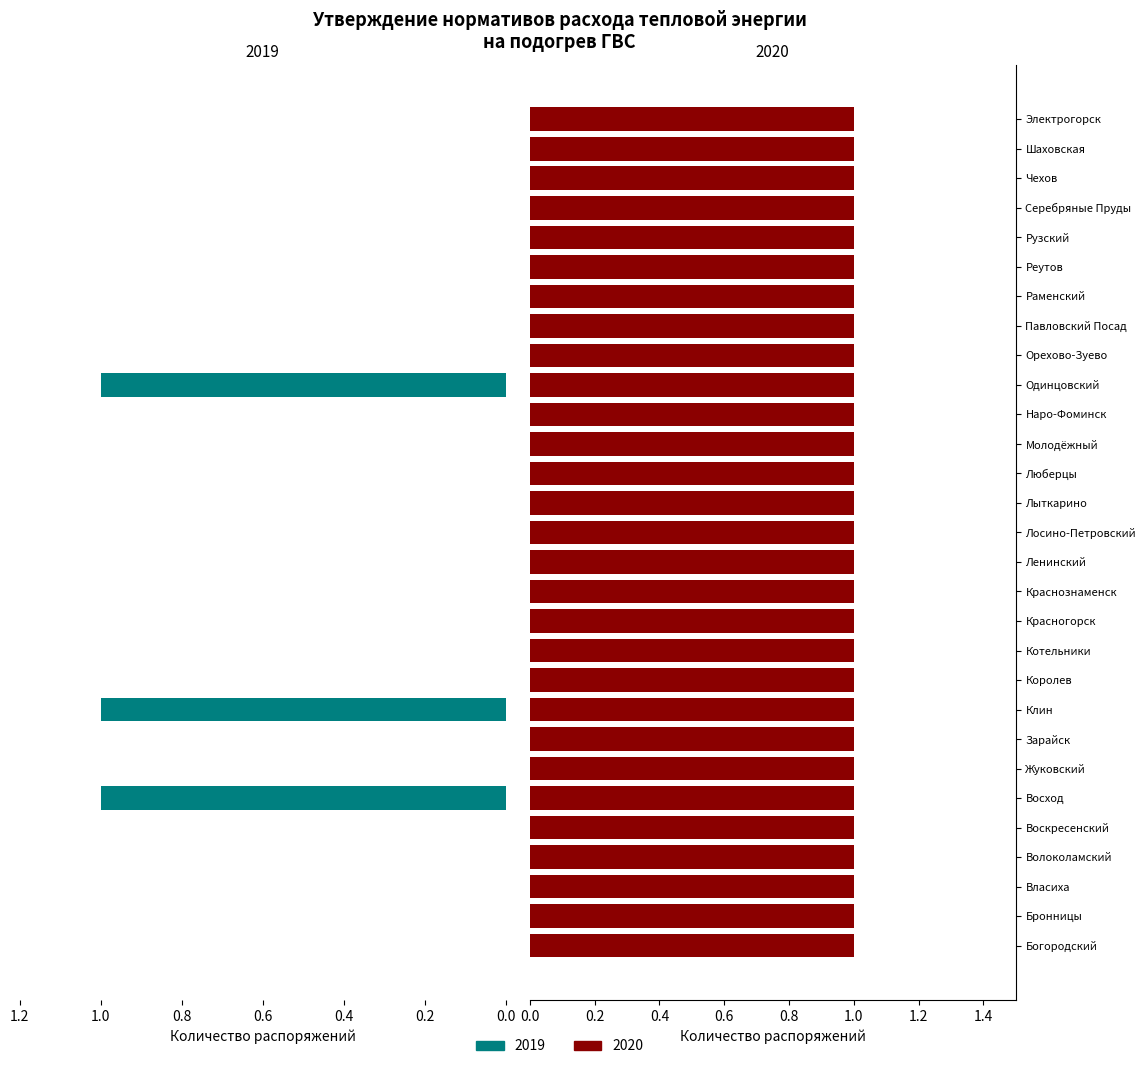

True or false: the data shows 0 at Богородский.

False